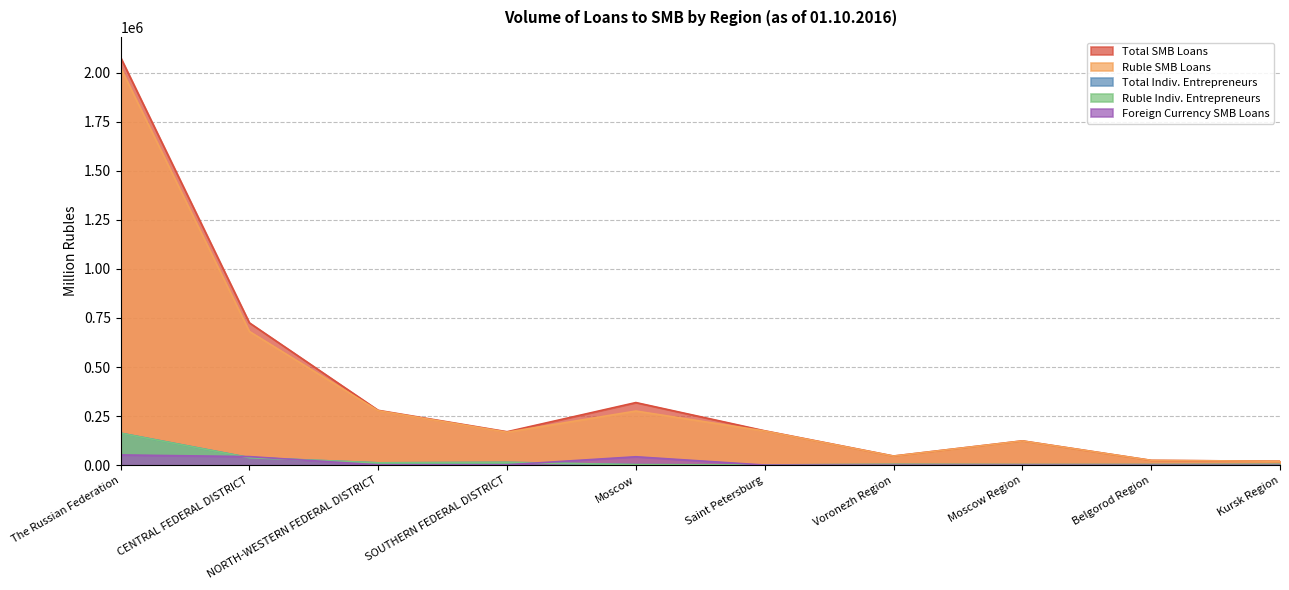

Reading left to right, extract all data points from this chart.

Total SMB Loans: The Russian Federation=2077518	CENTRAL FEDERAL DISTRICT=725336	NORTH-WESTERN FEDERAL DISTRICT=279664	SOUTHERN FEDERAL DISTRICT=170678	Moscow=319244	Saint Petersburg=175438	Voronezh Region=46989	Moscow Region=124185	Belgorod Region=24893	Kursk Region=20285
Ruble SMB Loans: The Russian Federation=2025032	CENTRAL FEDERAL DISTRICT=681431	NORTH-WESTERN FEDERAL DISTRICT=277779	SOUTHERN FEDERAL DISTRICT=168318	Moscow=276054	Saint Petersburg=174383	Voronezh Region=46673	Moscow Region=123812	Belgorod Region=24893	Kursk Region=20285
Total Indiv. Entrepreneurs: The Russian Federation=163541	CENTRAL FEDERAL DISTRICT=38881	NORTH-WESTERN FEDERAL DISTRICT=12265	SOUTHERN FEDERAL DISTRICT=14640	Moscow=3173	Saint Petersburg=1602	Voronezh Region=4000	Moscow Region=3112	Belgorod Region=3190	Kursk Region=3954
Ruble Indiv. Entrepreneurs: The Russian Federation=163211	CENTRAL FEDERAL DISTRICT=38561	NORTH-WESTERN FEDERAL DISTRICT=12255	SOUTHERN FEDERAL DISTRICT=14640	Moscow=2853	Saint Petersburg=1592	Voronezh Region=4000	Moscow Region=3112	Belgorod Region=3190	Kursk Region=3954
Foreign Currency SMB Loans: The Russian Federation=52486	CENTRAL FEDERAL DISTRICT=43905	NORTH-WESTERN FEDERAL DISTRICT=1885	SOUTHERN FEDERAL DISTRICT=2360	Moscow=43190	Saint Petersburg=1055	Voronezh Region=316	Moscow Region=373	Belgorod Region=0	Kursk Region=0